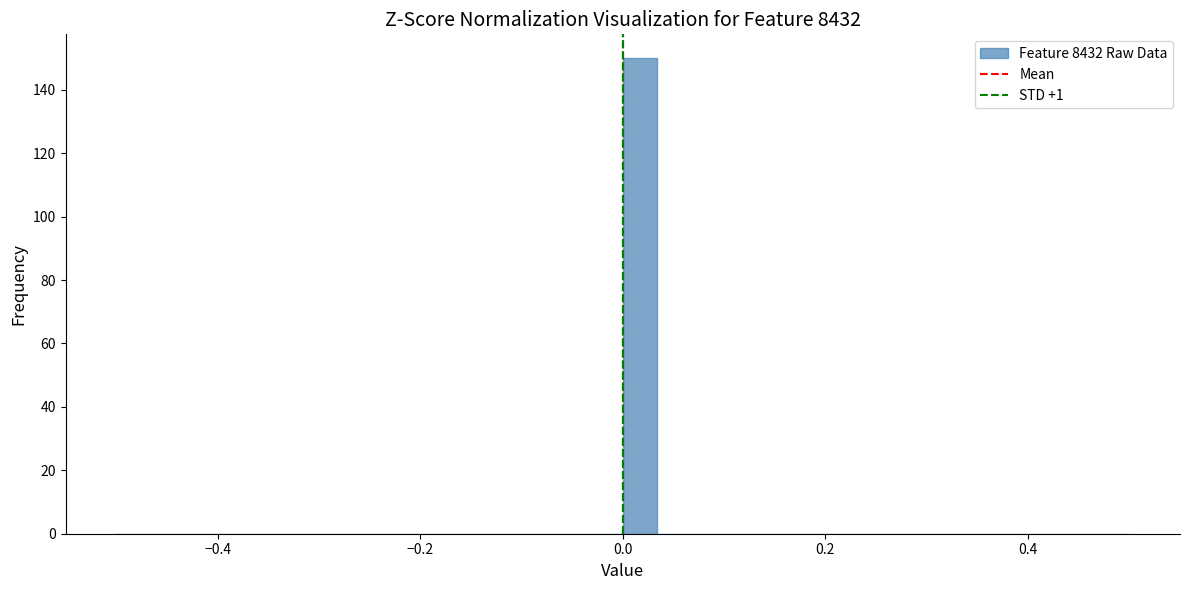

Read against the x-axis, roughly where is the centre of the tallest bar?

0.02